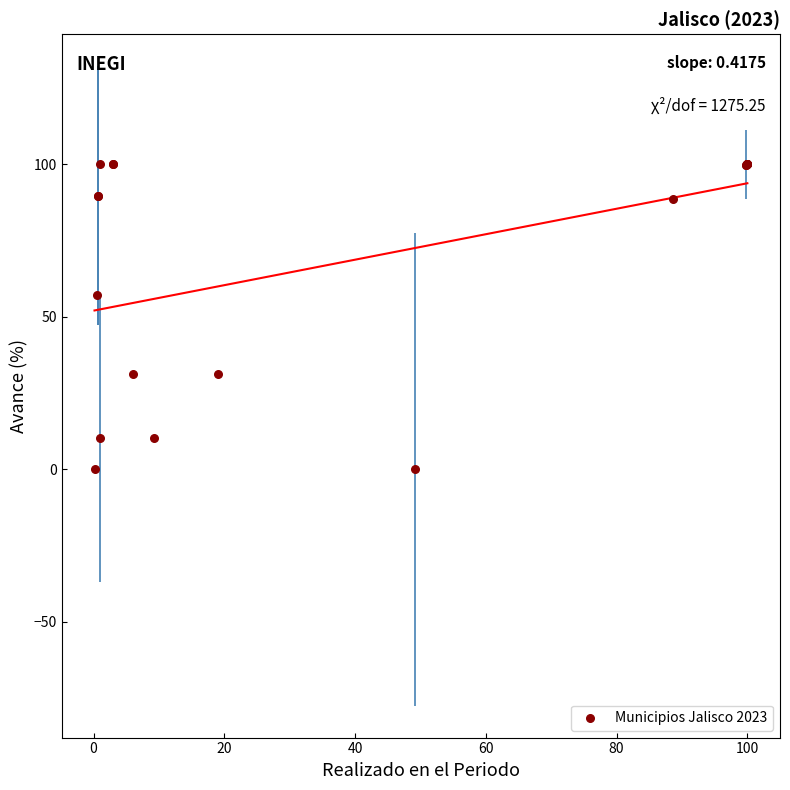

What Y value in the scatter plot is closest to 50?

57.1